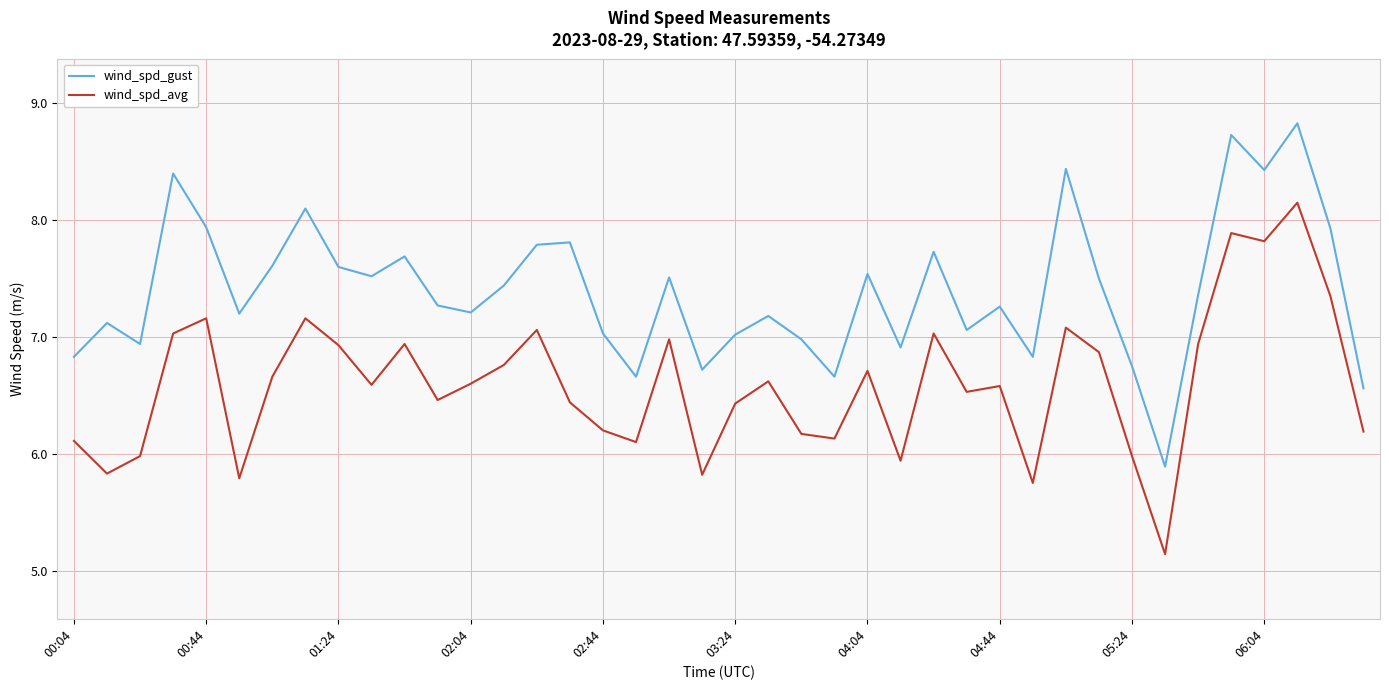

Which series has the largest total across all categories?

wind_spd_gust